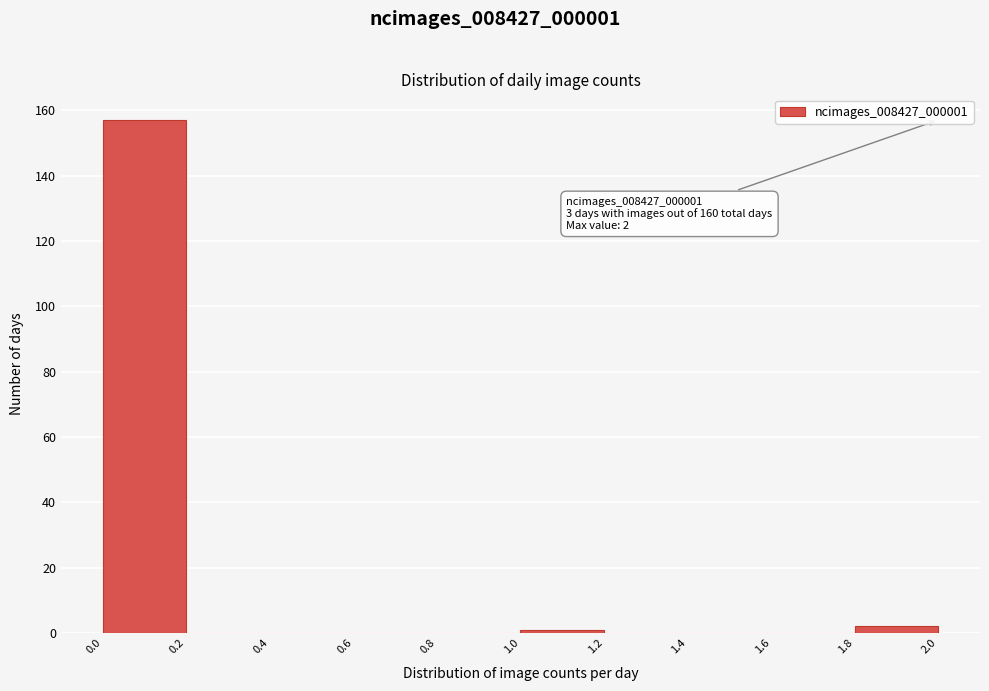

Over which range of the x-axis is the bar tallest?

0.0 to 0.2